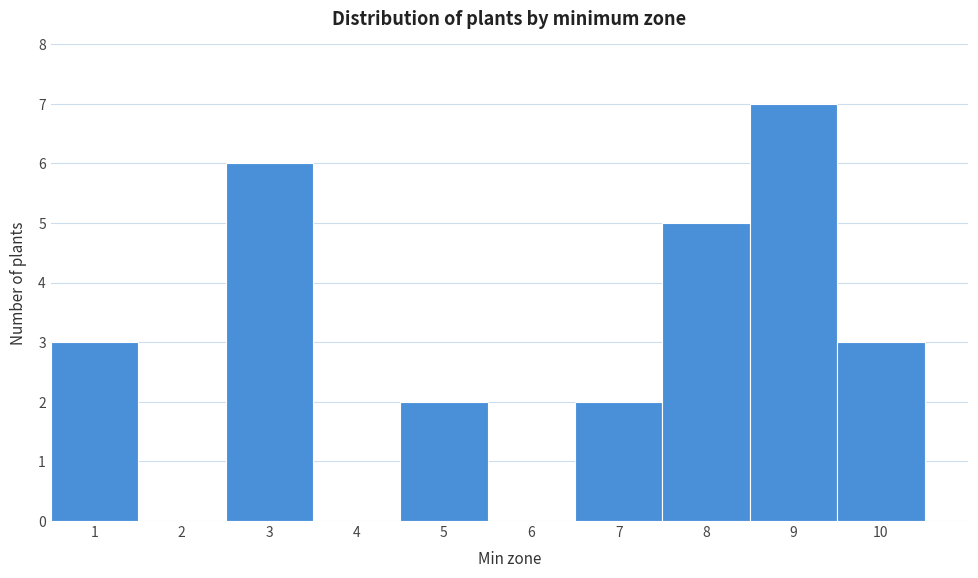

Reading left to right, list every bar in this chart as the range it spans on the x-axis followed by its height. The values are not printed on the chart, so give them approximately, as read against the axis.

0.5 to 1.5: 3
1.5 to 2.5: 0
2.5 to 3.5: 6
3.5 to 4.5: 0
4.5 to 5.5: 2
5.5 to 6.5: 0
6.5 to 7.5: 2
7.5 to 8.5: 5
8.5 to 9.5: 7
9.5 to 10.5: 3